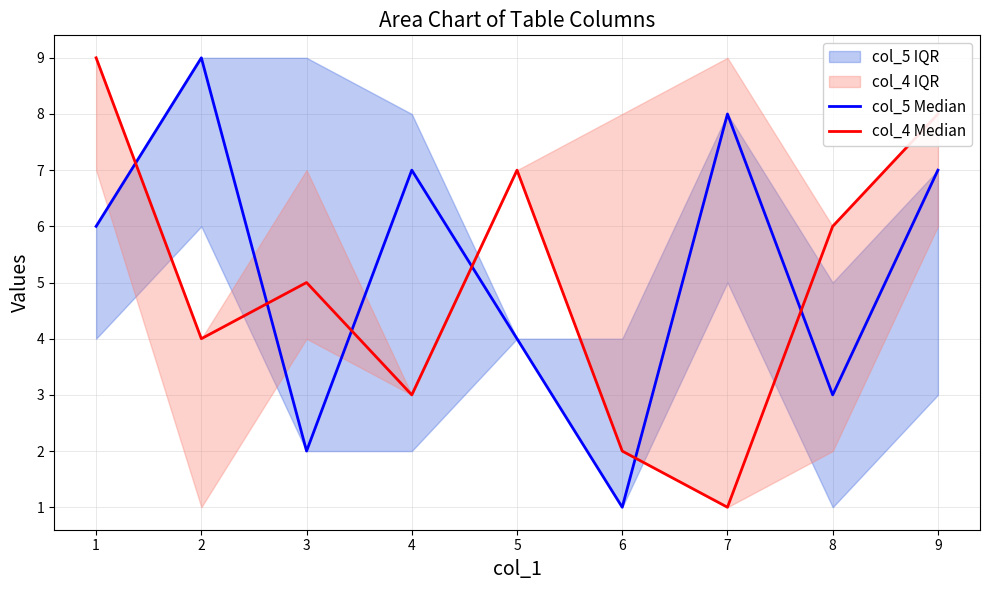

The col_4 Median series shows 2 at 6. True or false?

True